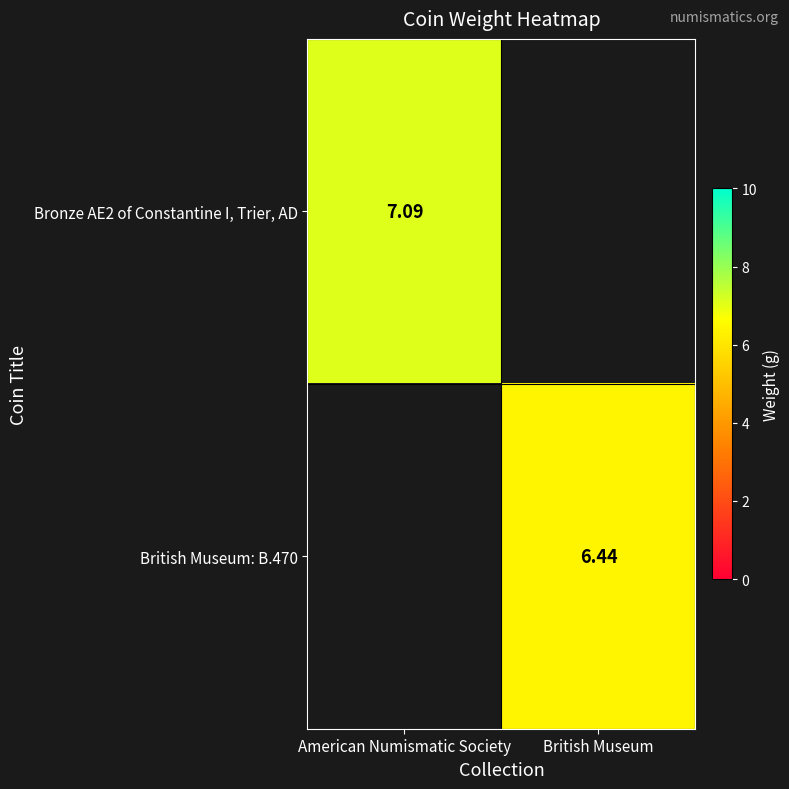

Is the value of British Museum: B.470 at British Museum greater than the value of Bronze AE2 of Constantine I, Trier, AD at American Numismatic Society?

No